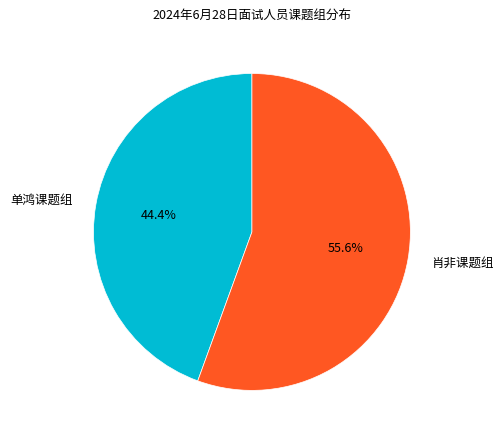

Does 单鸿课题组 account for over 50% of the chart?

No